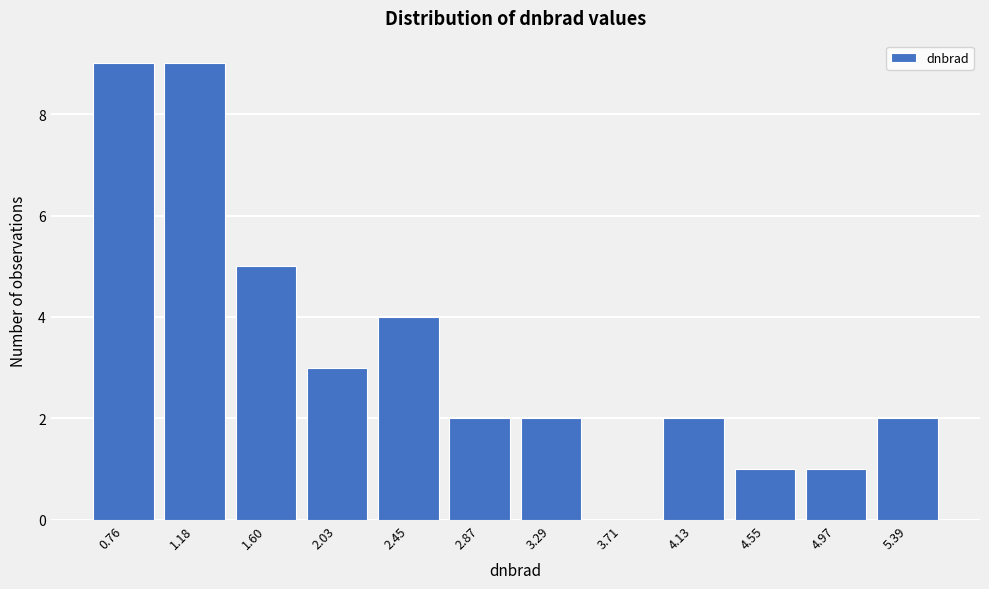

Reading left to right, what are all the values shown in this chart?

0.76=9	1.18=9	1.60=5	2.03=3	2.45=4	2.87=2	3.29=2	3.71=0	4.13=2	4.55=1	4.97=1	5.39=2